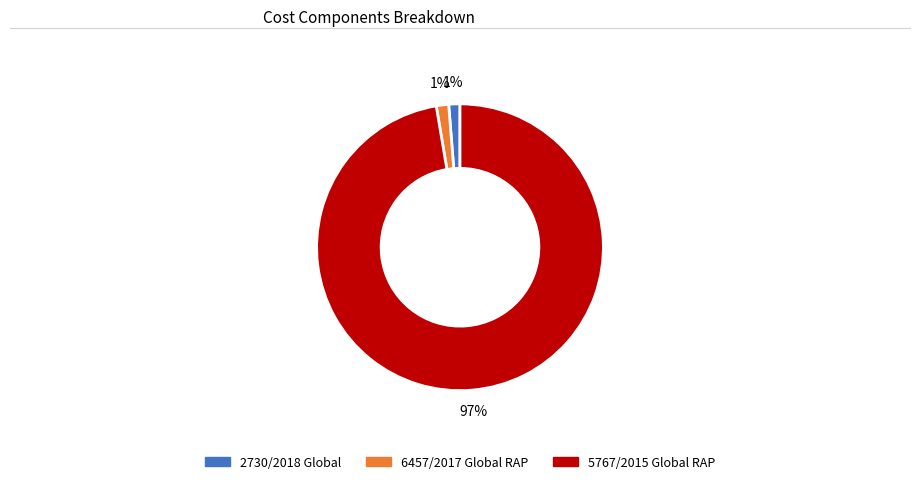

Which has a higher value, 5767/2015 Global RAP or 6457/2017 Global RAP?

5767/2015 Global RAP